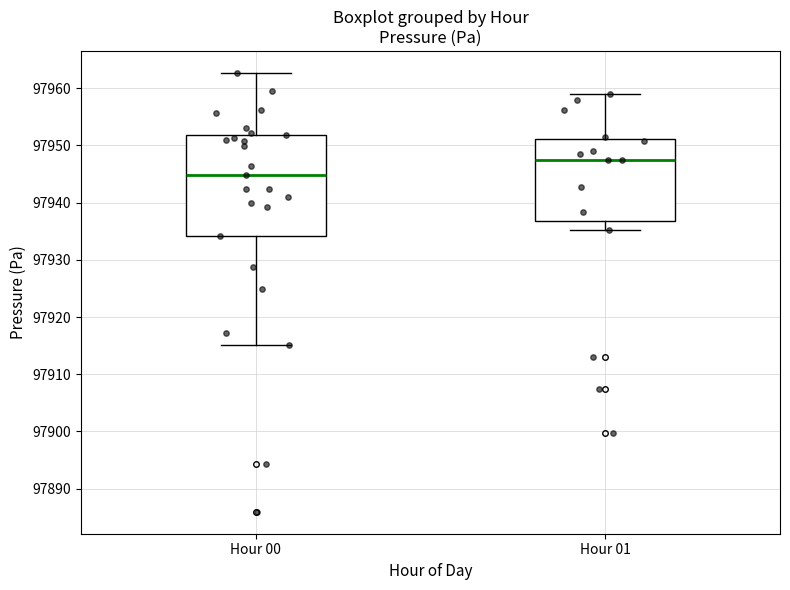

Reading left to right, transcribe this box plot: for each box, give where its median line is, the range the box spans, and where its two whiskers end, as read against the y-axis. The values are not printed on the chart, so give them approximately, as read against the axis.

Hour 00: median 97945, box 97934 to 97952, whiskers 97915 to 97963
Hour 01: median 97947, box 97937 to 97951, whiskers 97935 to 97959